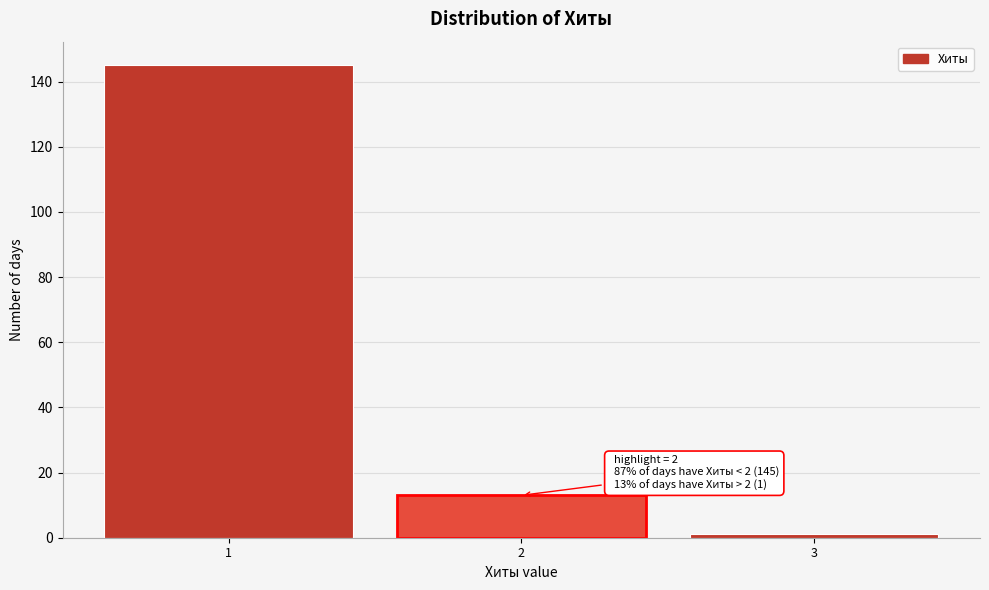

Over which range of the x-axis is the bar tallest?

0.5 to 1.5